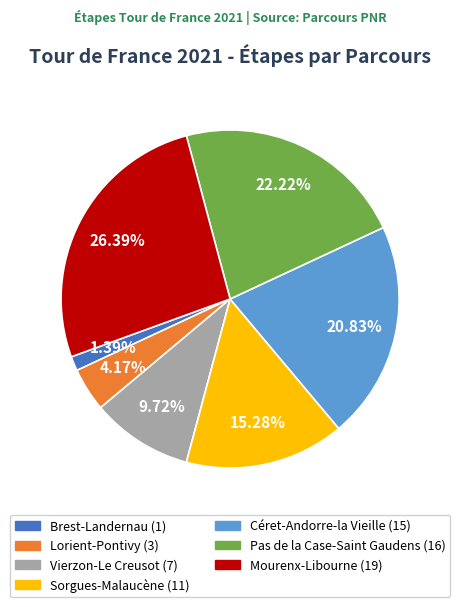

Is there a majority slice in this chart?

No